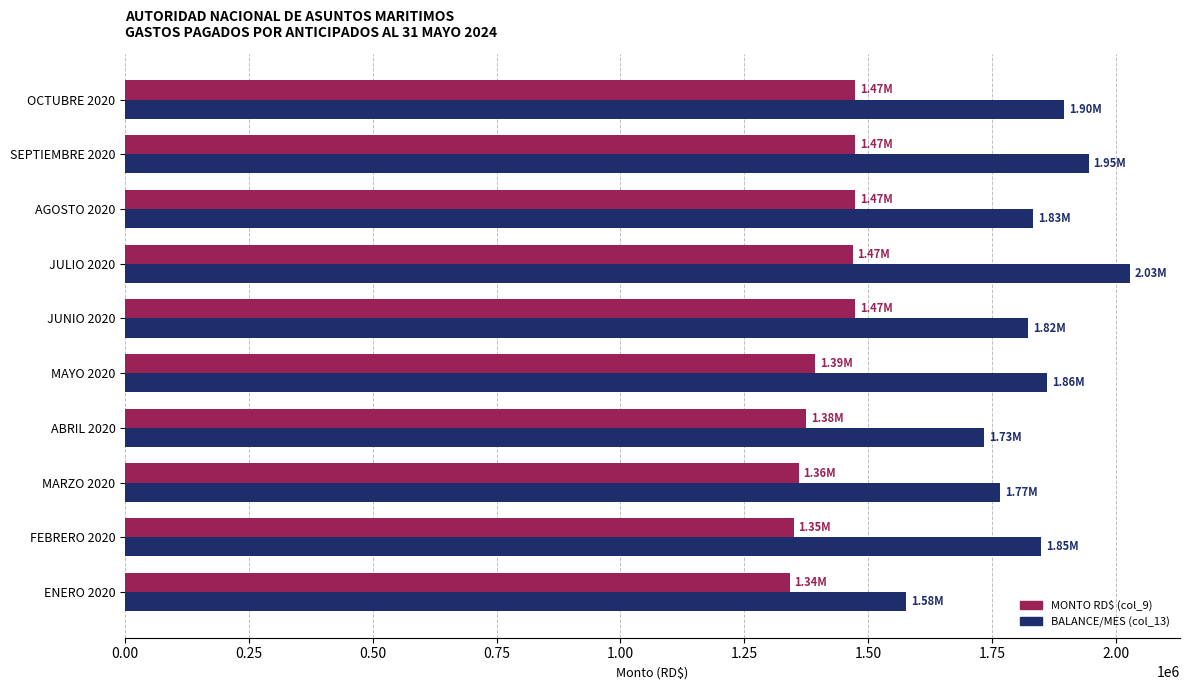

What is the total value across all series at FEBRERO 2020?

3198270.1